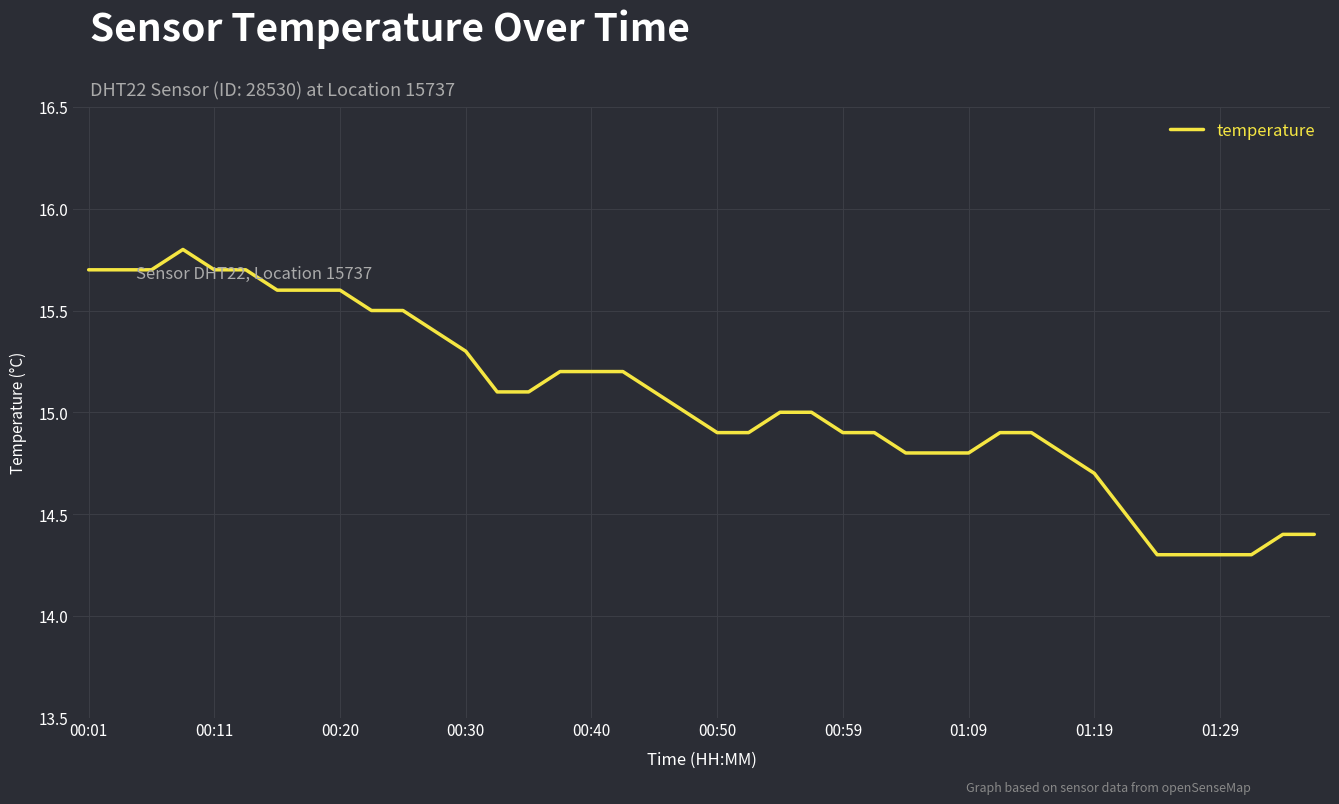

What is the difference between the maximum and minimum values?

1.5